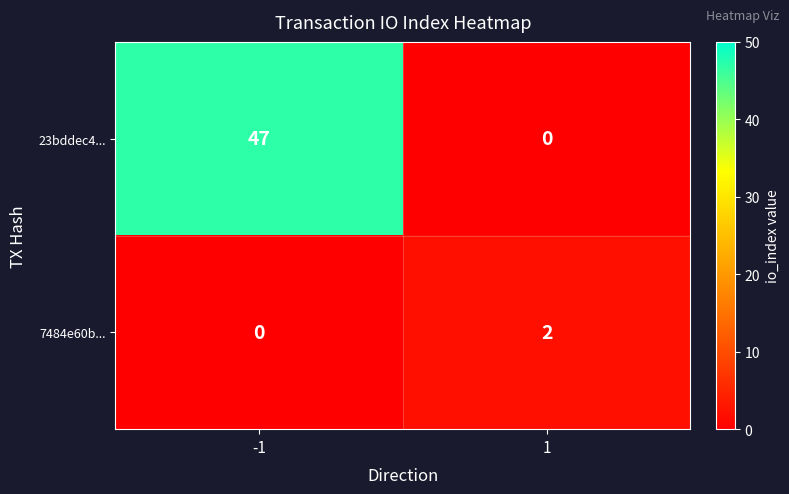

What is the difference between the maximum and minimum values in the 23bddec4... series?

47